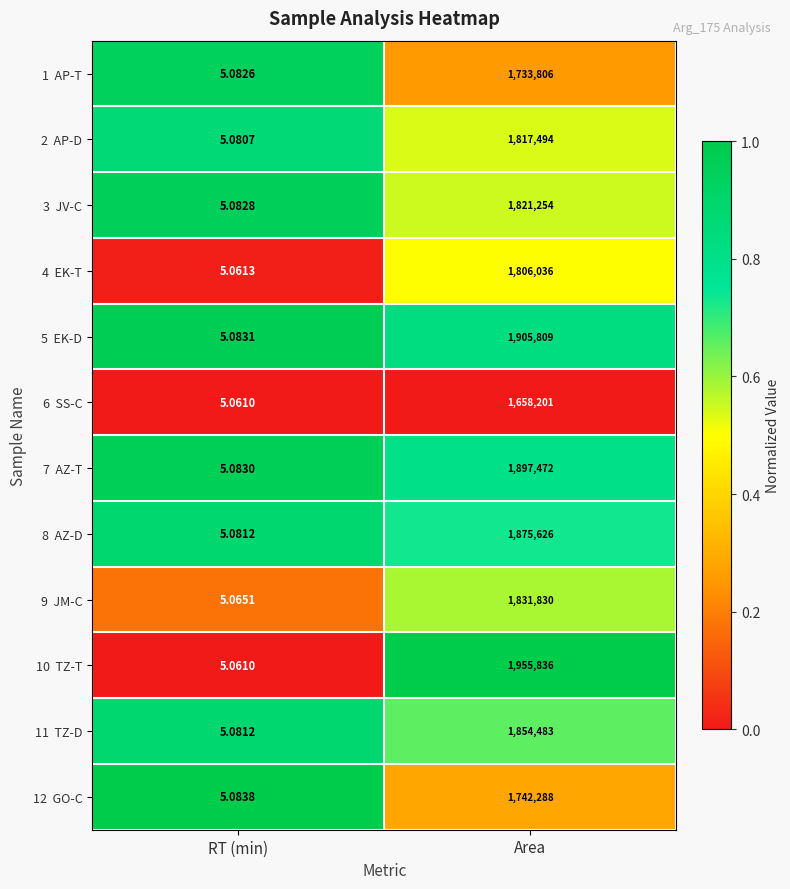

Which category has the highest value across all series?

Area